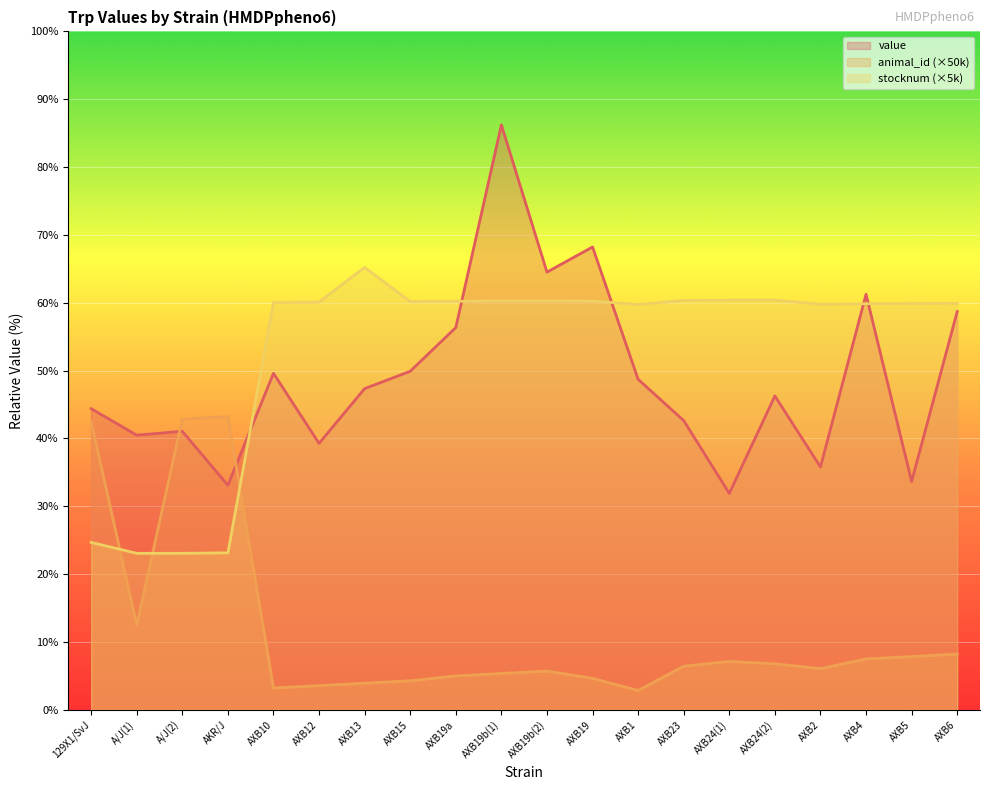

What is the sum of the animal_id values at AXB2 and AXB19b(1)?

1600000.0